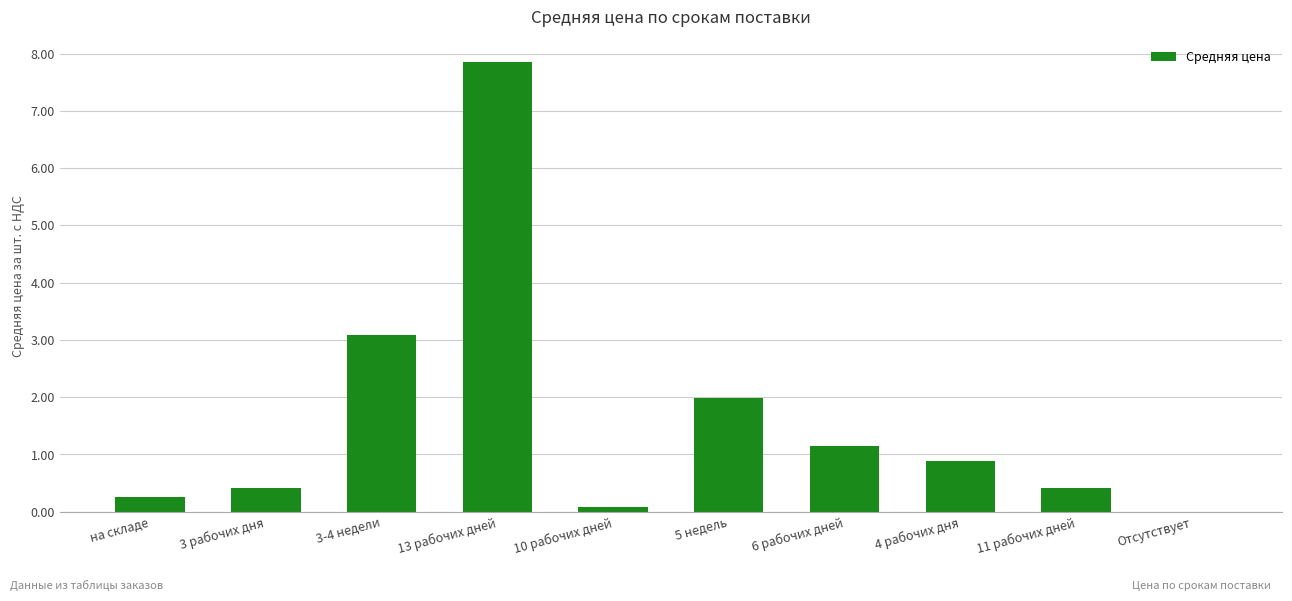

What is the change in value from на складе to Отсутствует?

-0.3